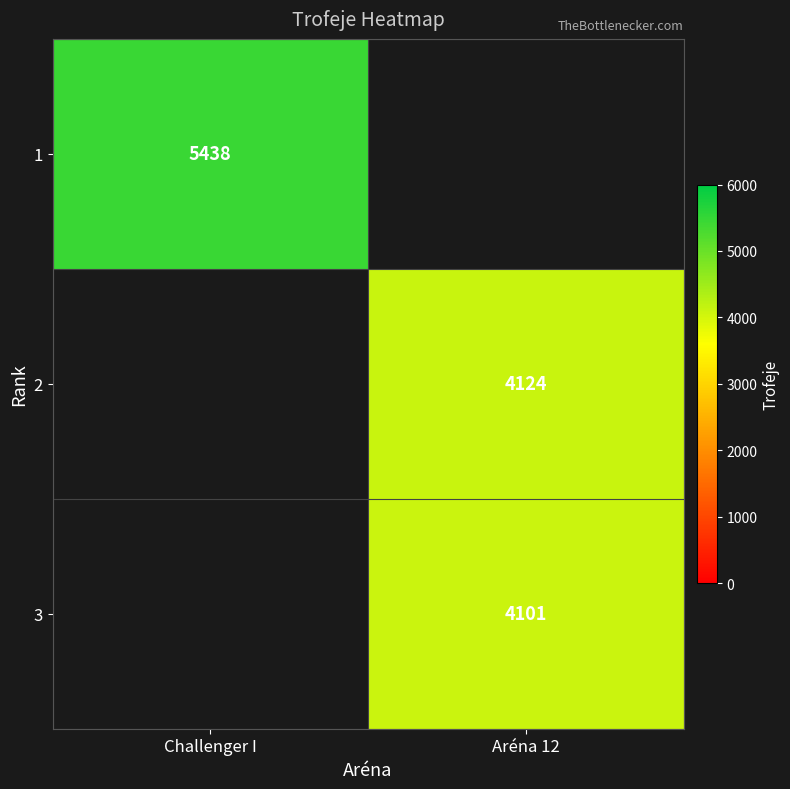

The 2 series shows 2099 at Aréna 12. True or false?

False